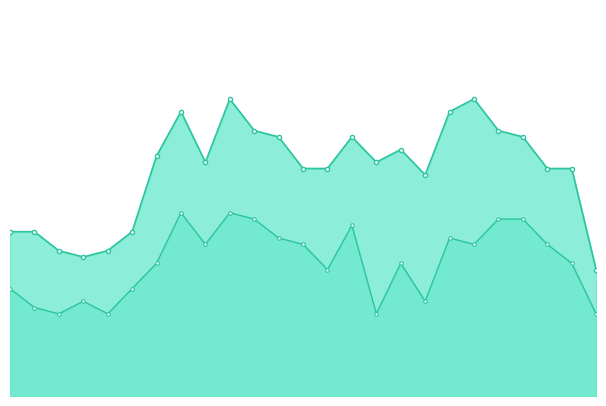

What is the label of the 12th point from the left?

12:00